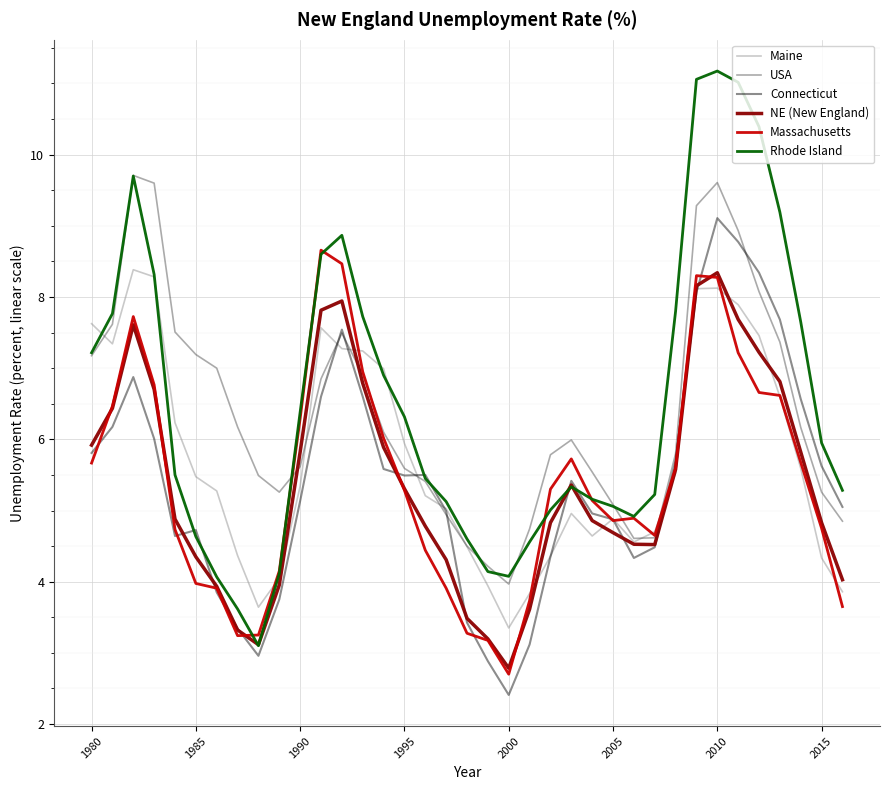

How many categories are shown in the chart?

37